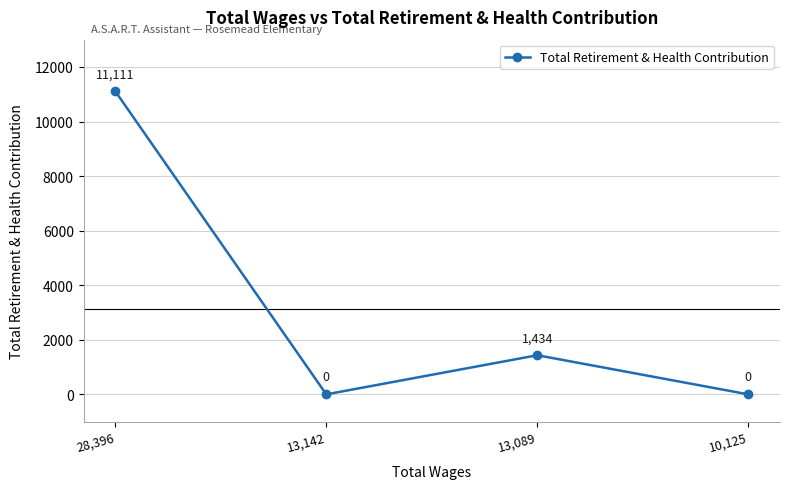

What is the label of the 2nd point from the left?

13,142